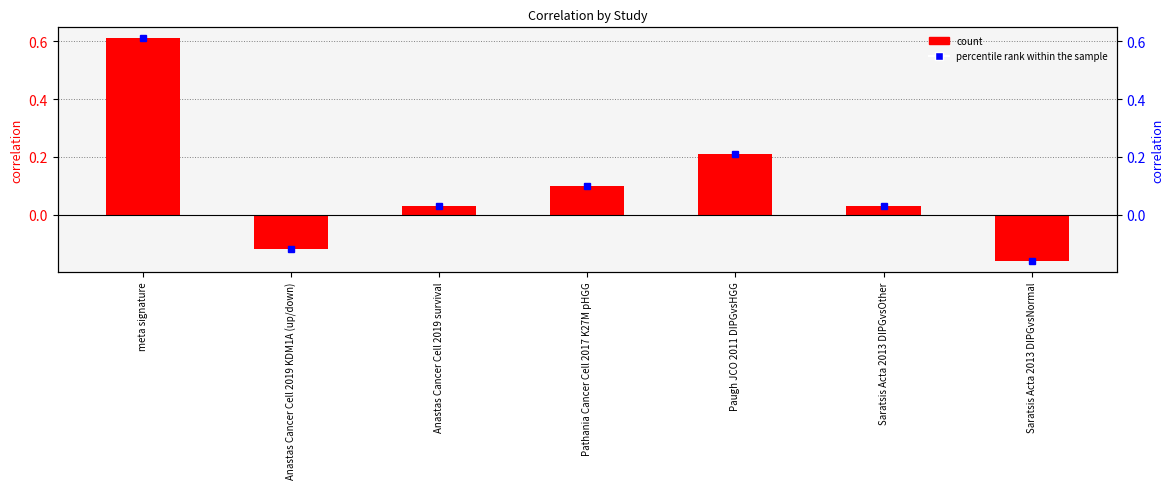

What is the greatest value displayed?

0.6